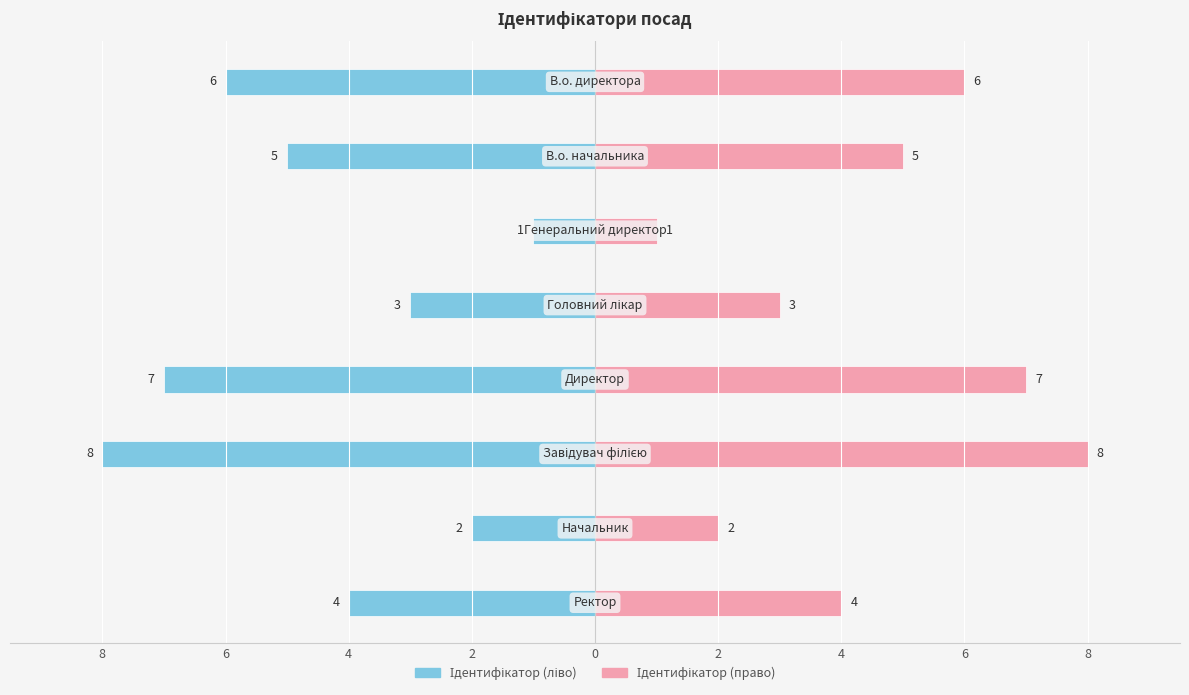

What is the lowest value of the Ідентифікатор (право) series?

1